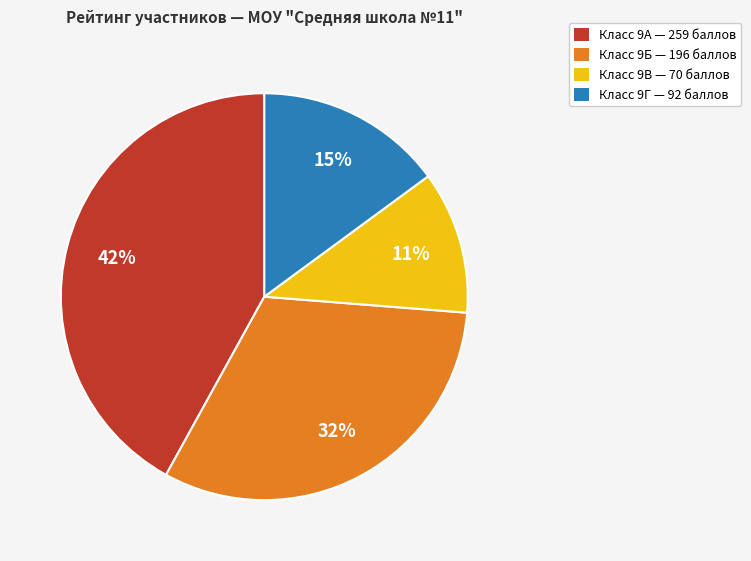

True or false: Класс 9Б — 196 баллов accounts for 20% of the total.

False